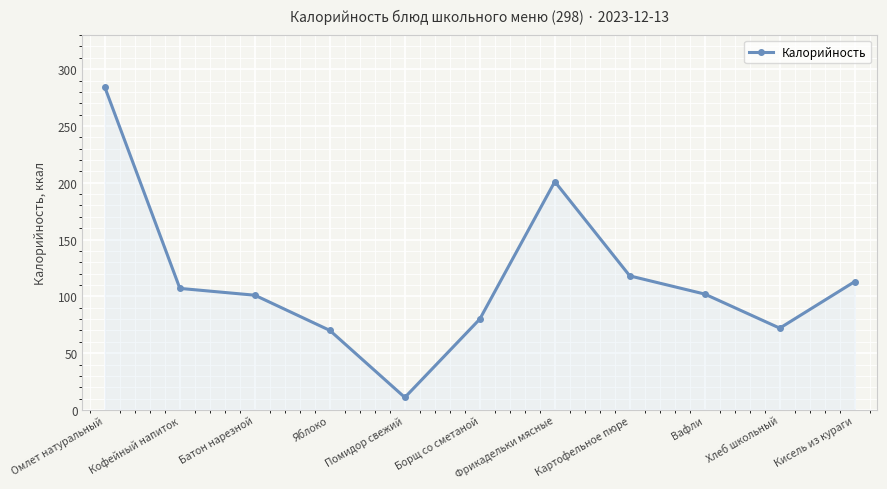

Does the chart have visible grid lines?

Yes